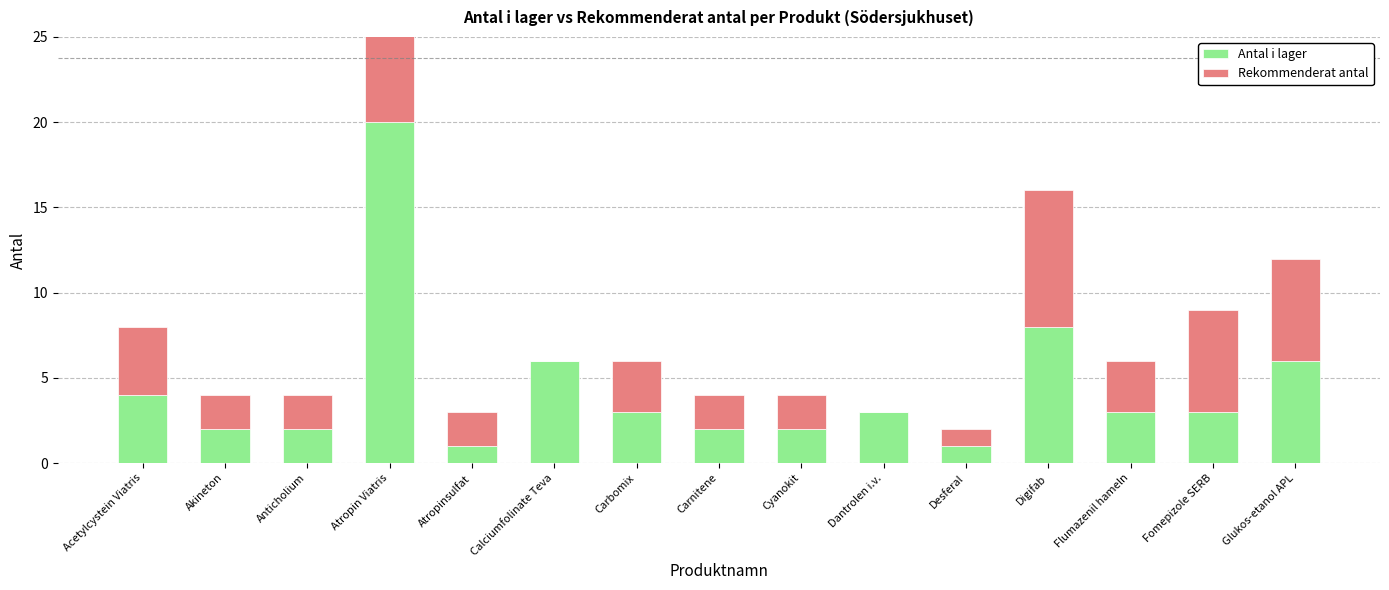

Which category has the highest value in the Rekommenderat antal series?

Atropin Viatris